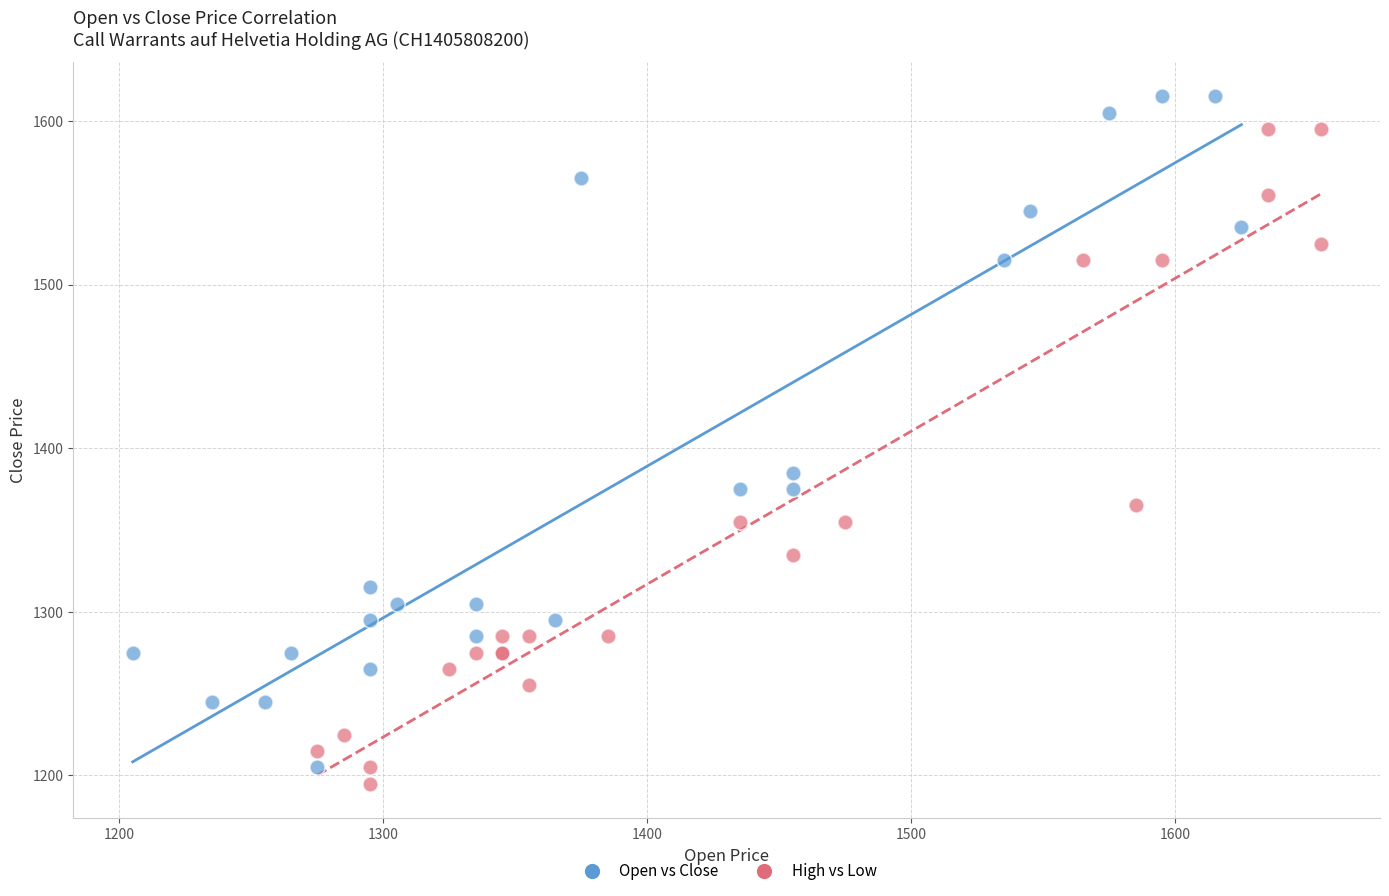

What are all the series names shown in the legend?

Open vs Close, High vs Low